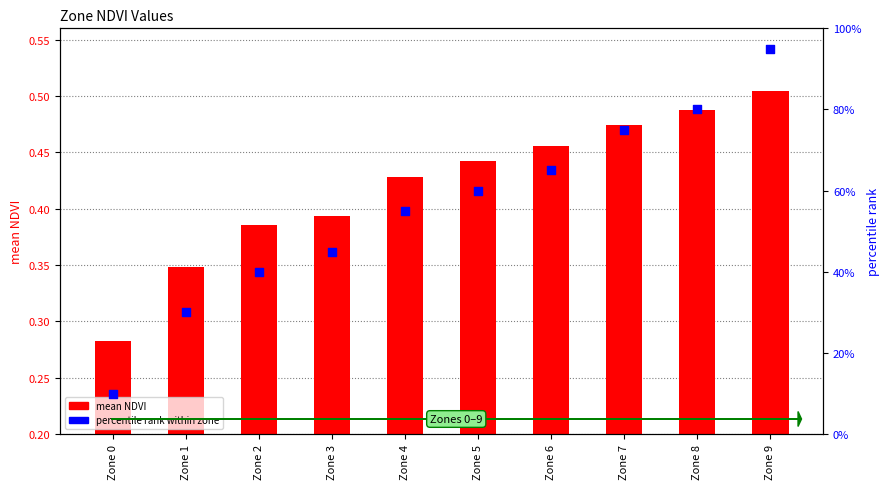

Which series has the largest total across all categories?

percentile rank